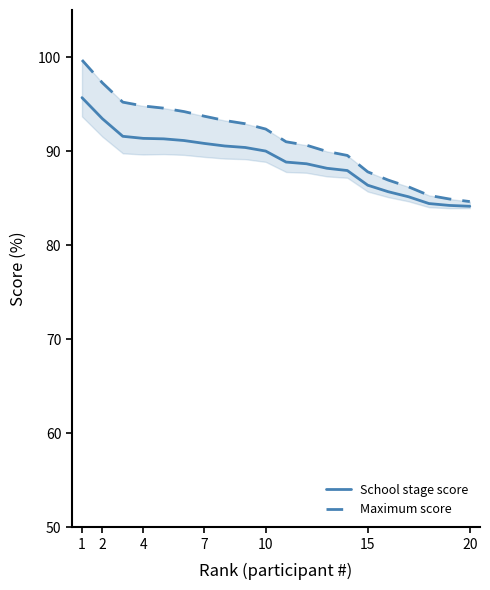

True or false: School stage score has a value of 91.3 at 4.

True